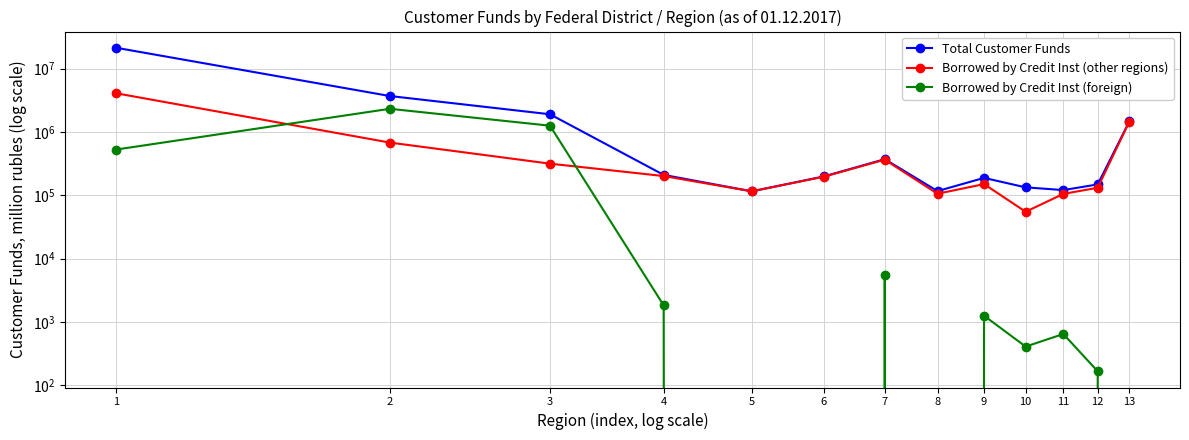

What is the value of the Total Customer Funds point at the 6th from the left?

198486